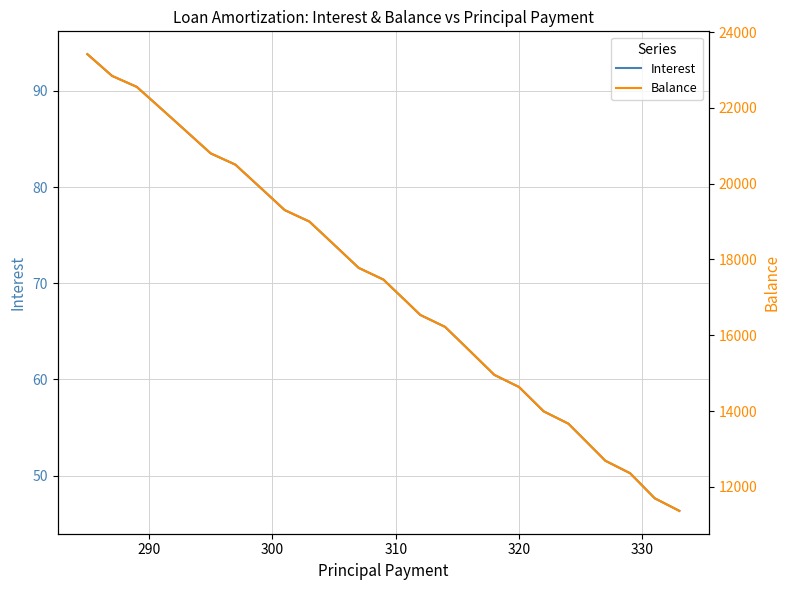

What are all the series names shown in the legend?

Interest, Balance